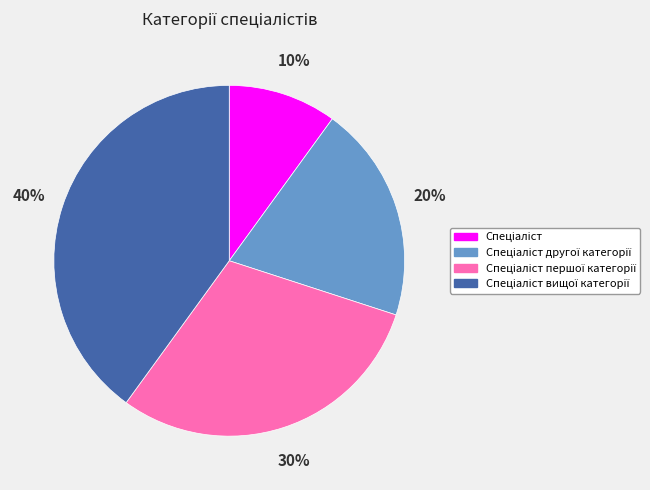

To the nearest percent, what is the average slice percentage?

25%